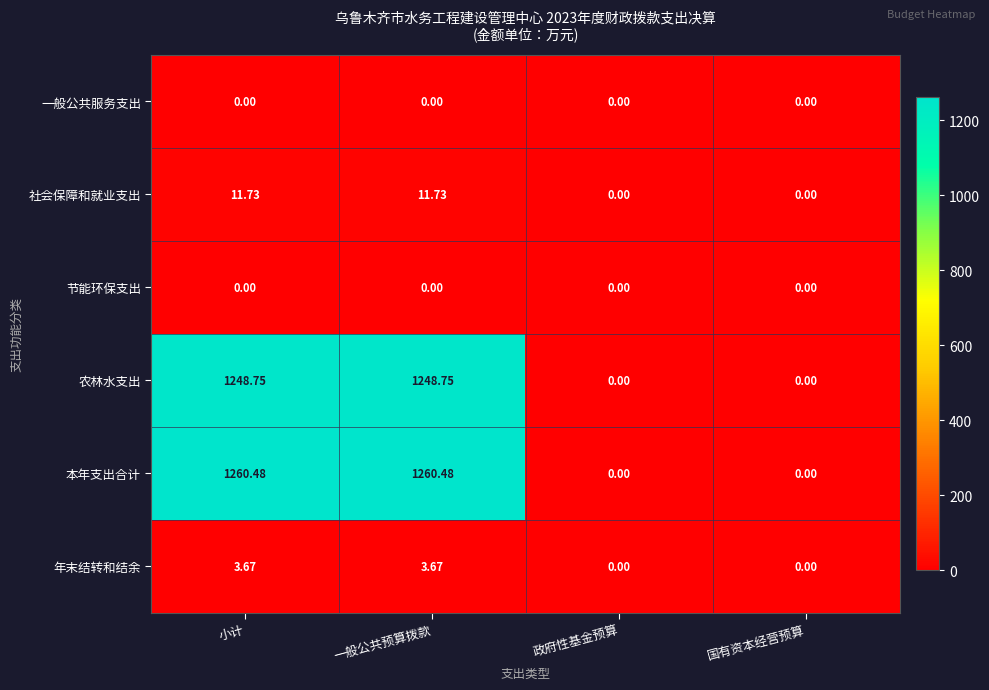

Where does the 本年支出合计 series first go above 1260?

小计